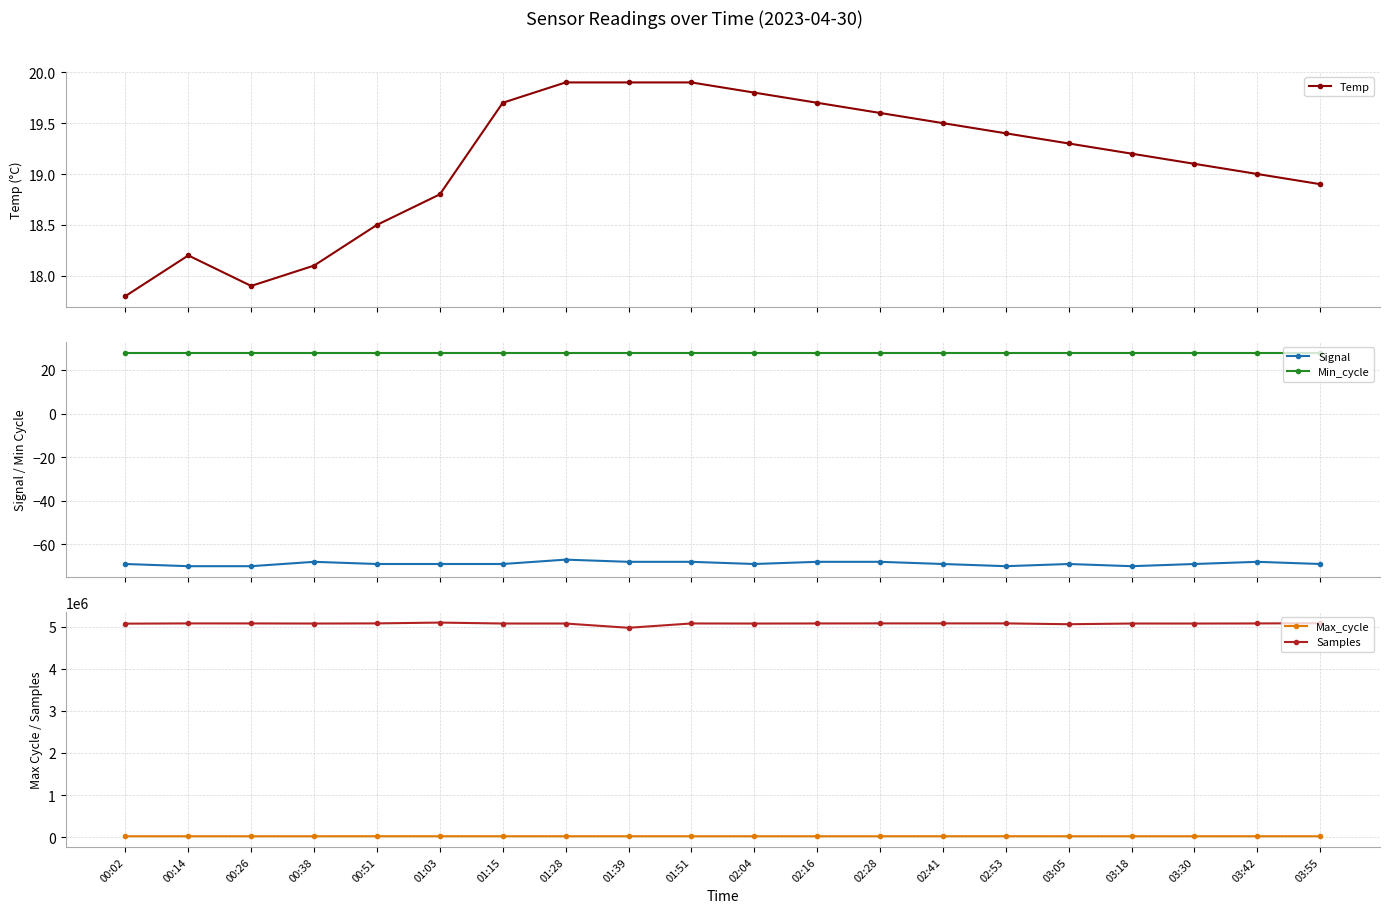

What is the difference between the highest and lowest values at 00:26?

5078488.0